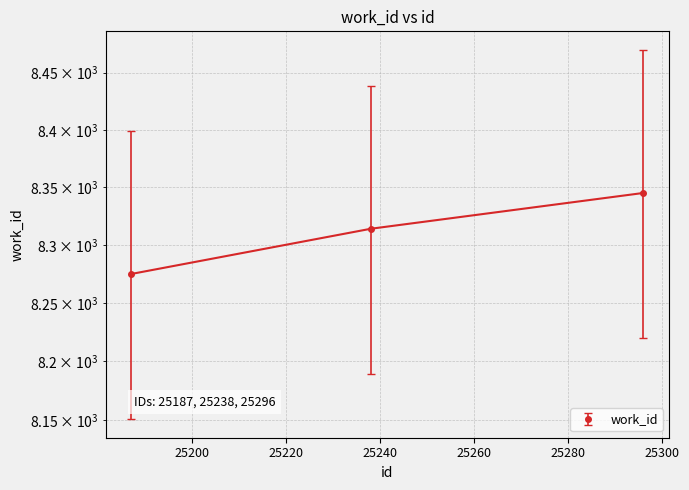

How many data points are above 8314?

1